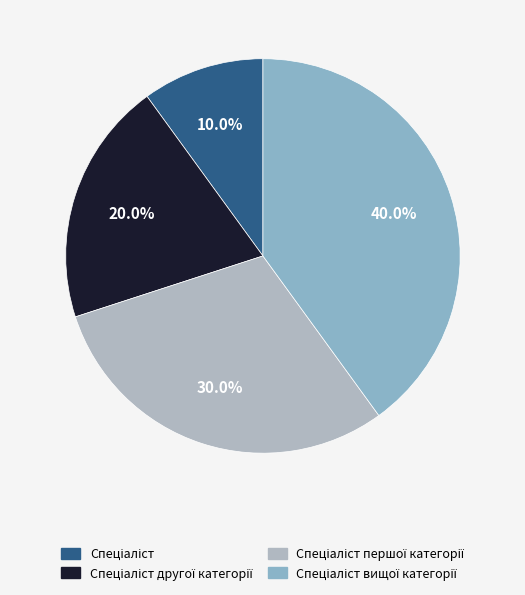

Count the number of slices in the pie.

4